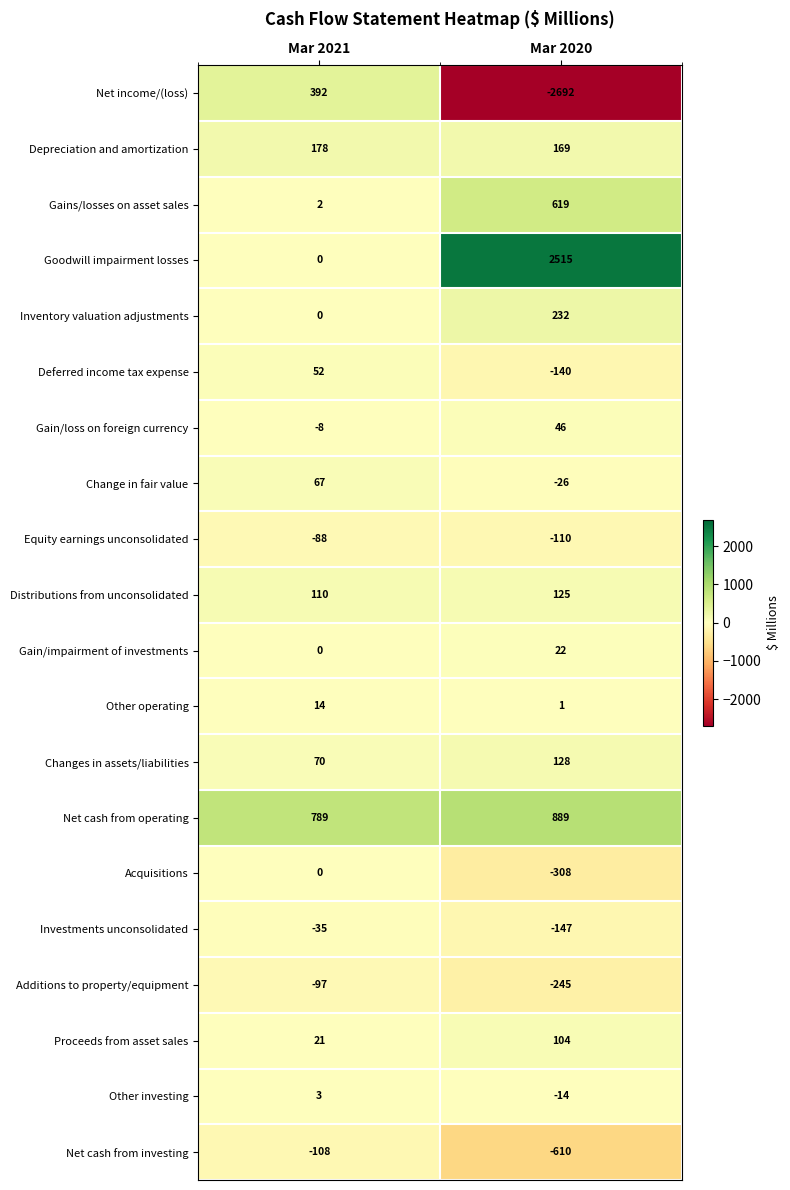

Rank the categories by Net cash from operating value from lowest to highest.

Mar 2021, Mar 2020